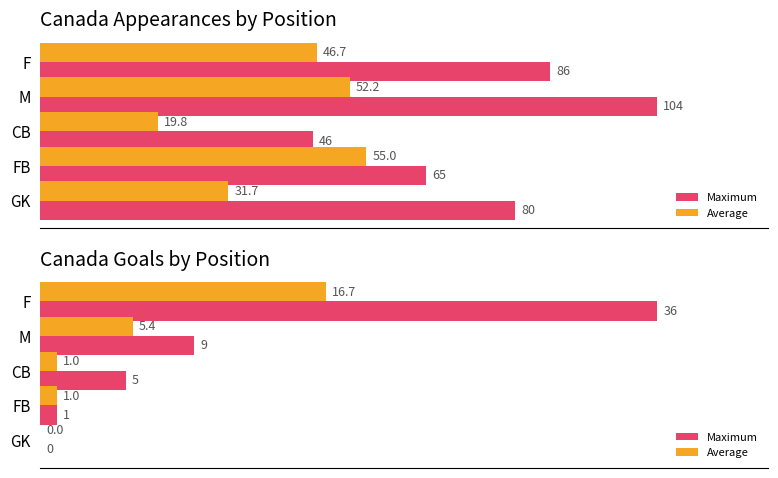

How many data points in Maximum are above 5?

2